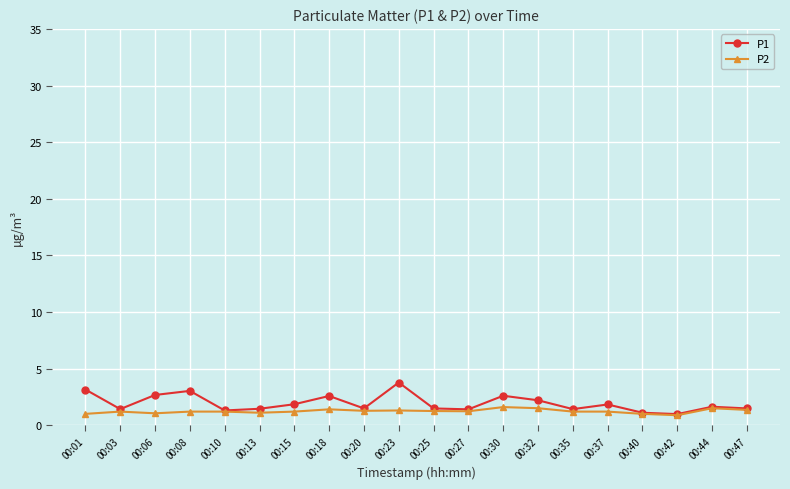

What is the lowest value of the P2 series?

0.9